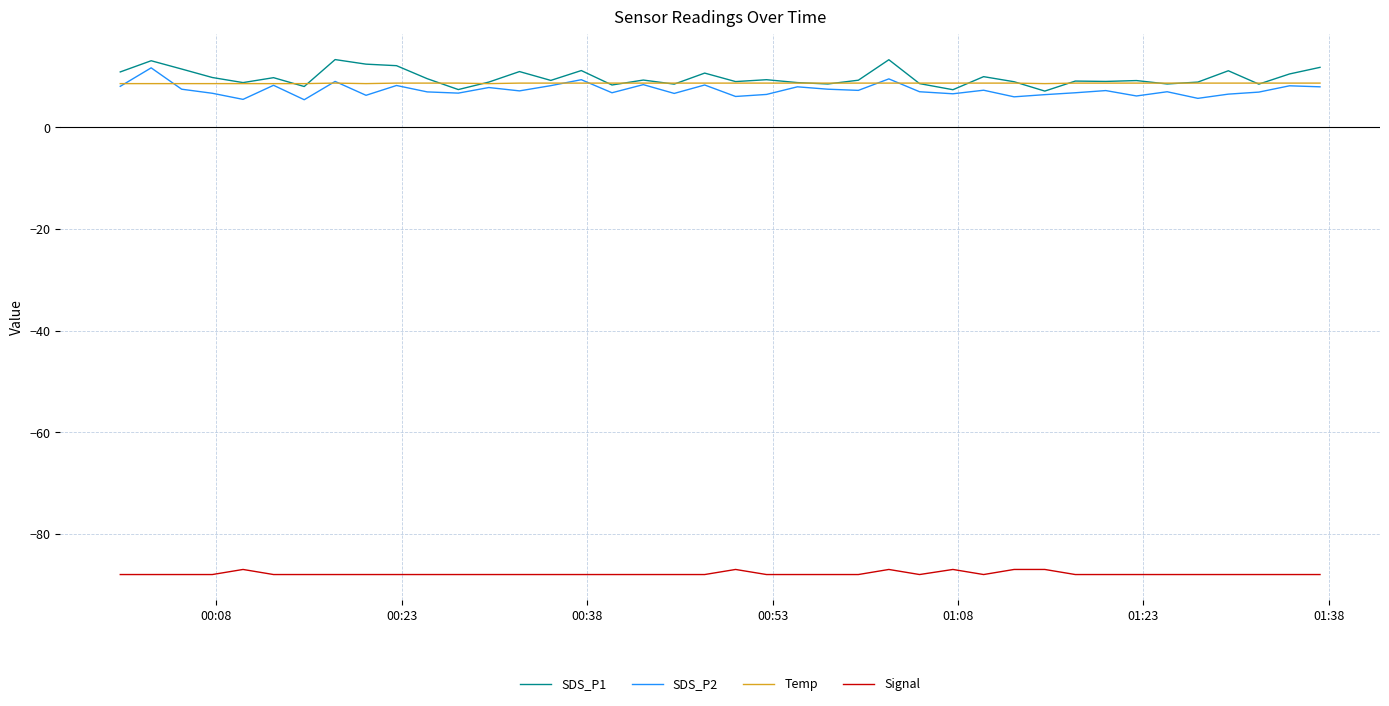

True or false: SDS_P1 and Signal intersect in this chart.

False